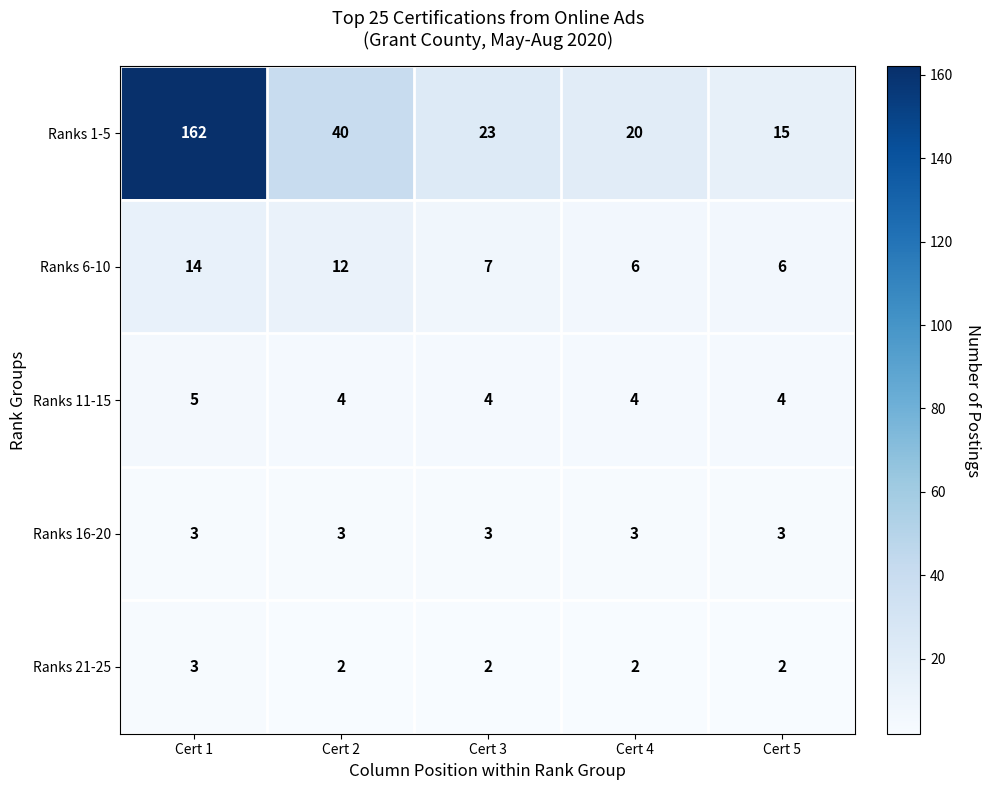

What is the sum of all Ranks 21-25 values?

11